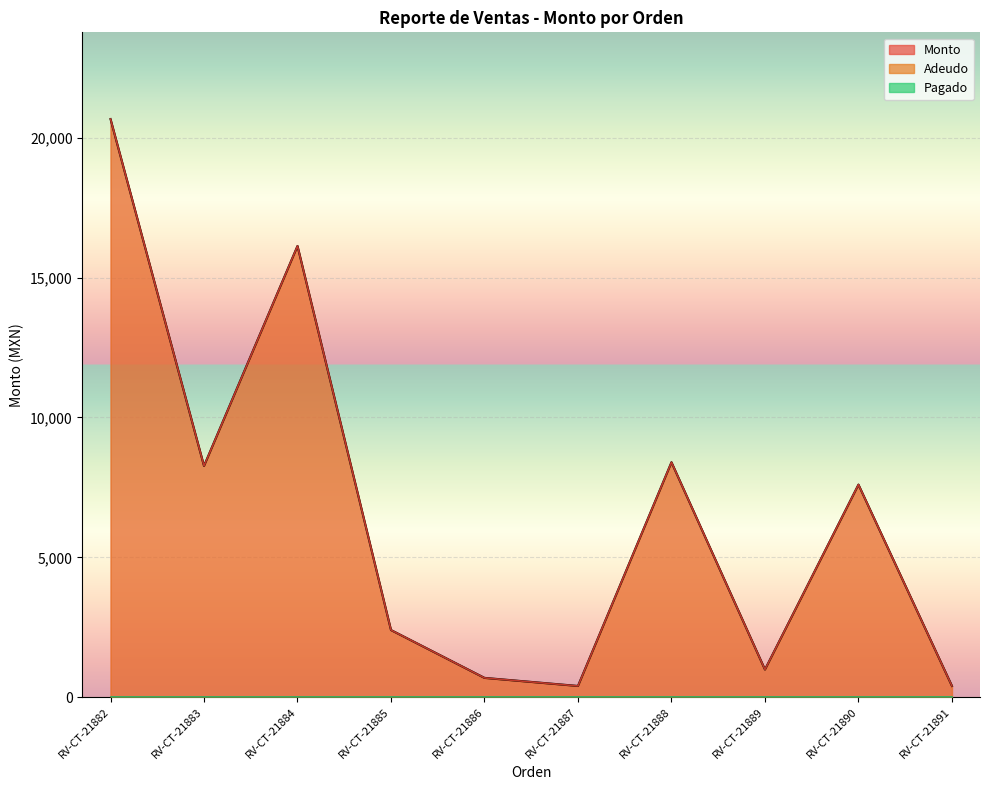

True or false: Monto and Adeudo intersect in this chart.

False